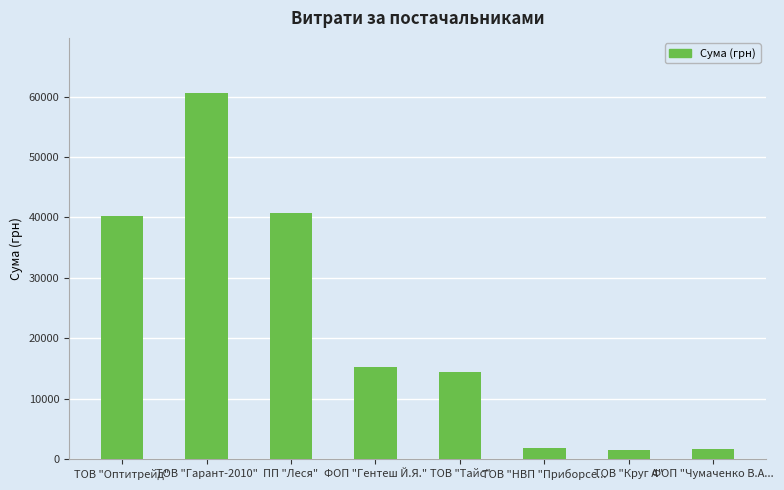

The chart shows a value of 91668.7 at ТОВ "Гарант-2010". True or false?

False